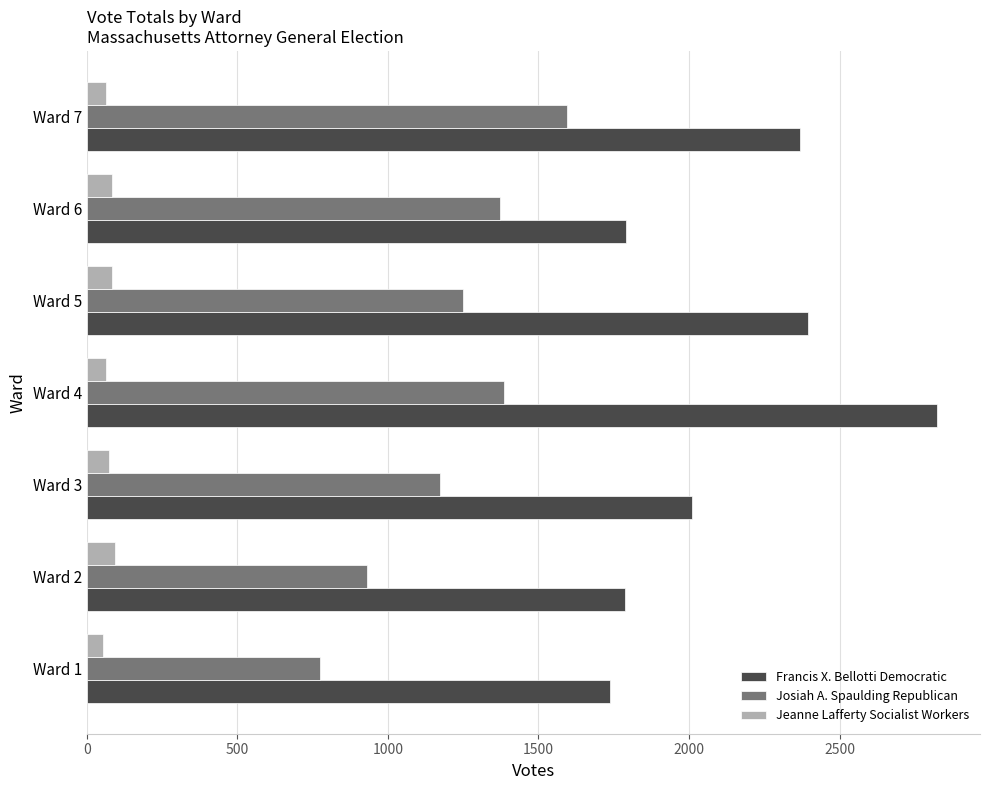

Which series has the widest spread of values?

Francis X. Bellotti Democratic